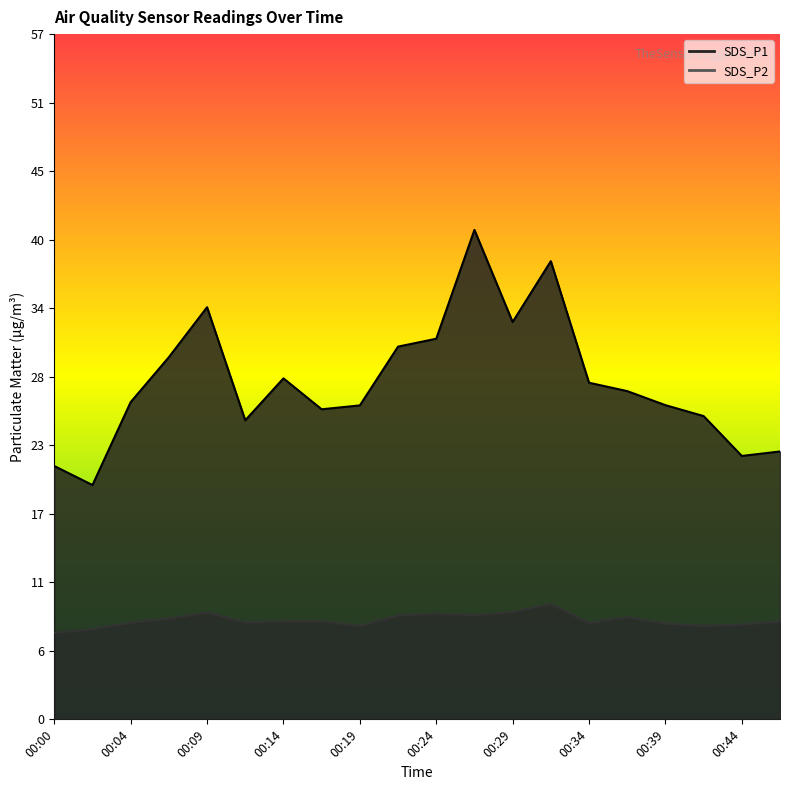

True or false: SDS_P2 and SDS_P1 cross at least once.

False